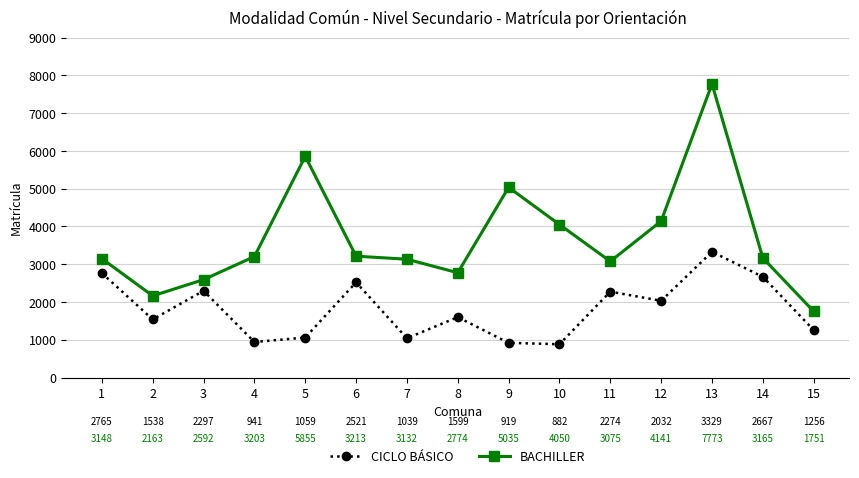

True or false: CICLO BÁSICO and BACHILLER cross at least once.

False